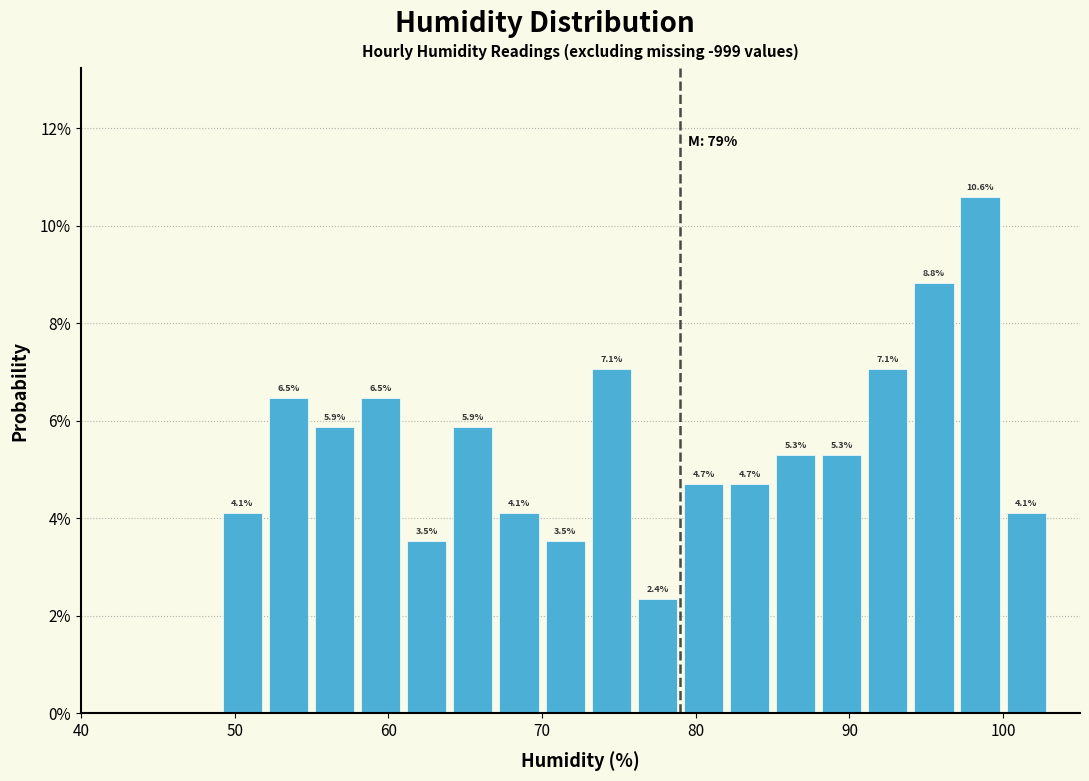

Around what value on the x-axis is the tallest bar? Give the approximate position of its centre, as read against the axis.

99